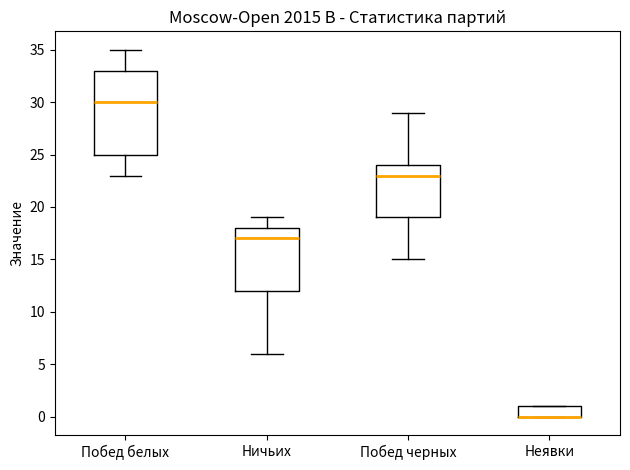

Which box is the tallest, from its lower edge to its upper edge?

Побед белых